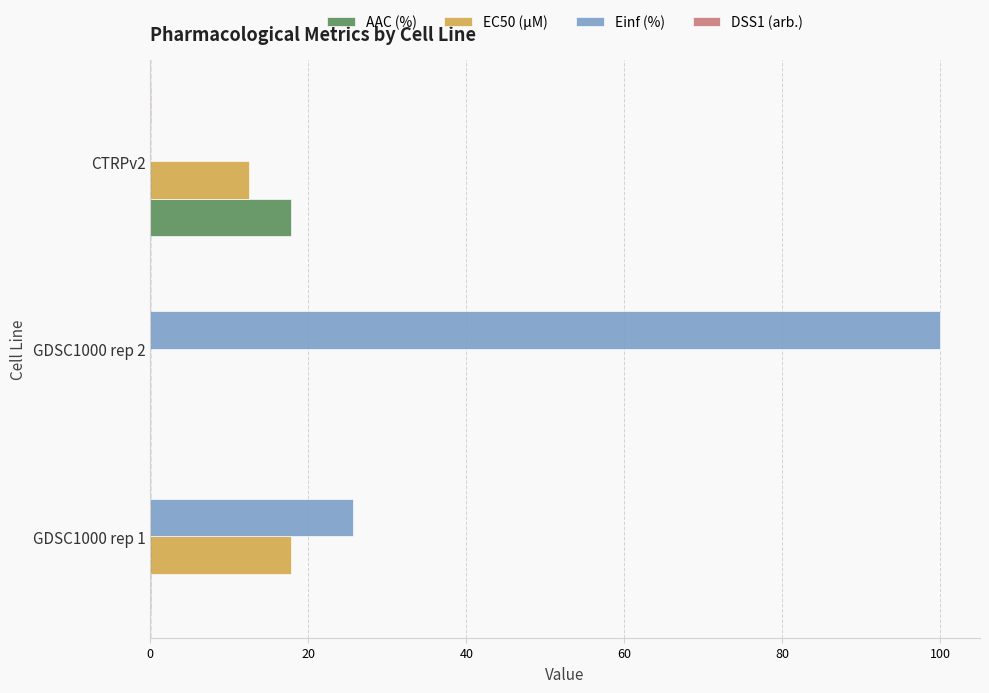

What is the sum of all EC50 (µM) values?

30.3